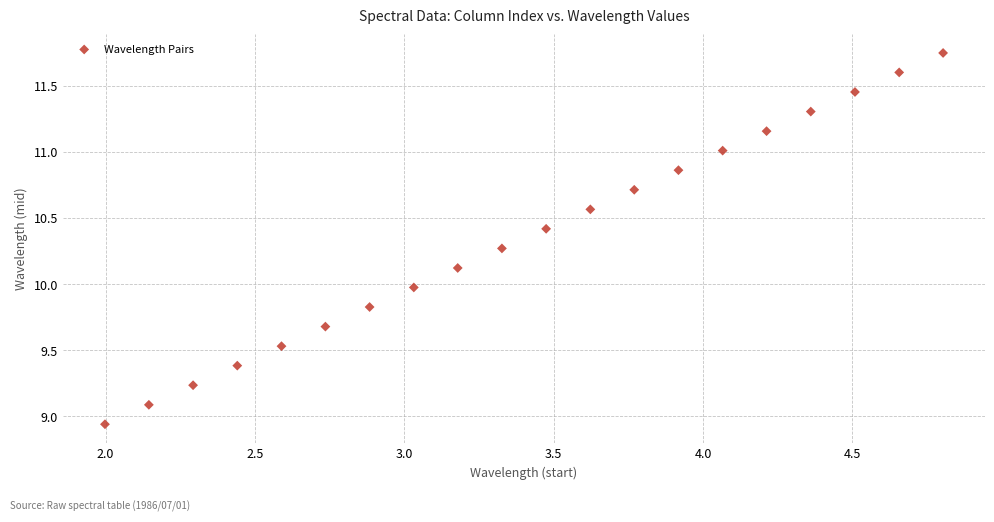

What is the range of Y values (max minus min)?

2.8